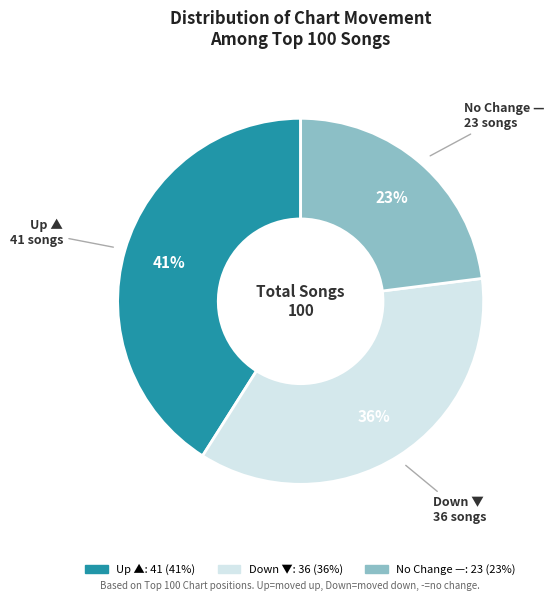

Does any single category account for the majority?

No